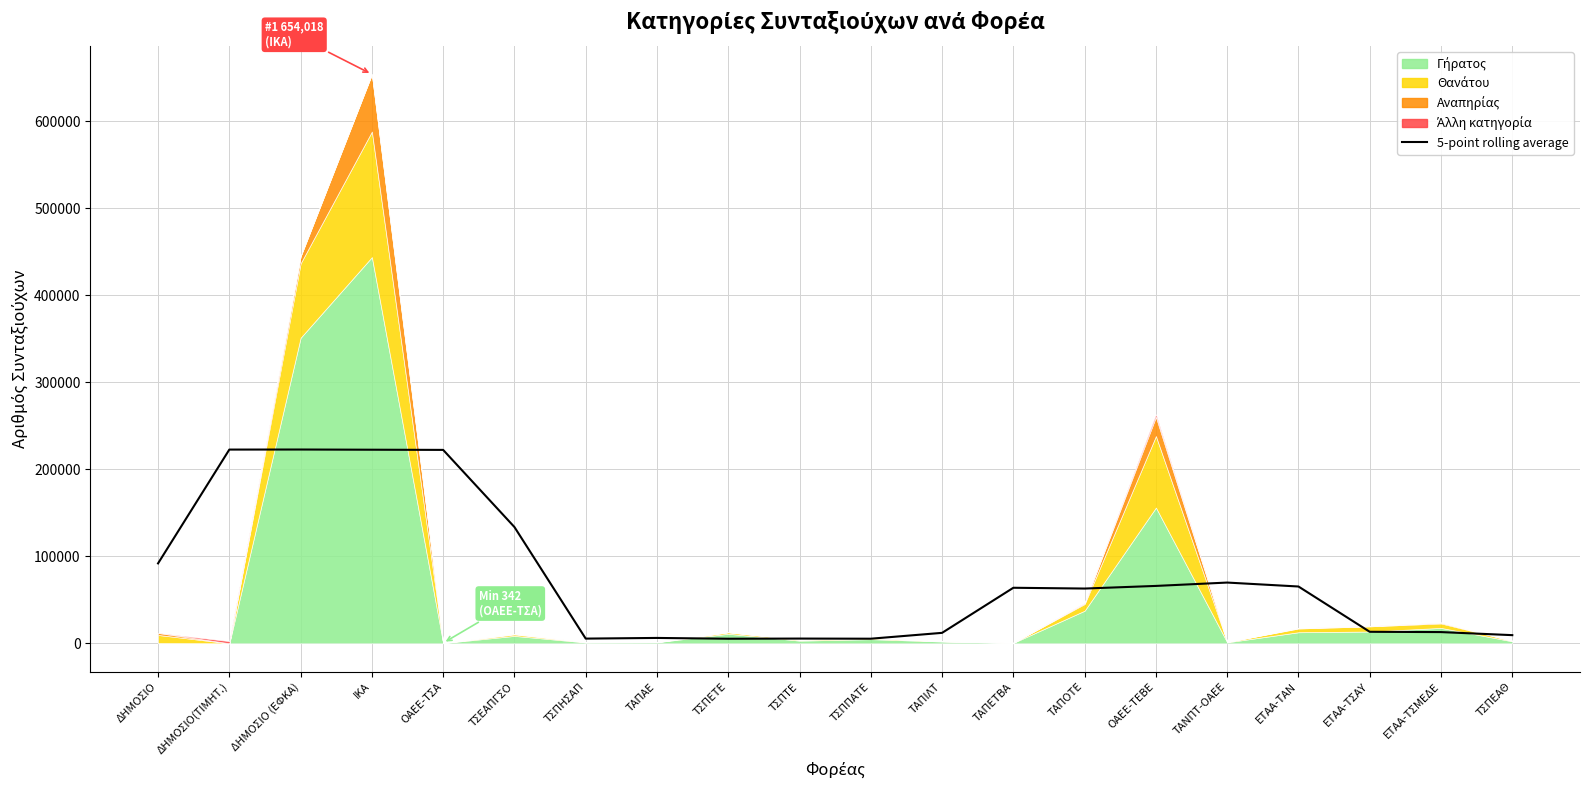

Count the number of categories in the chart.

20